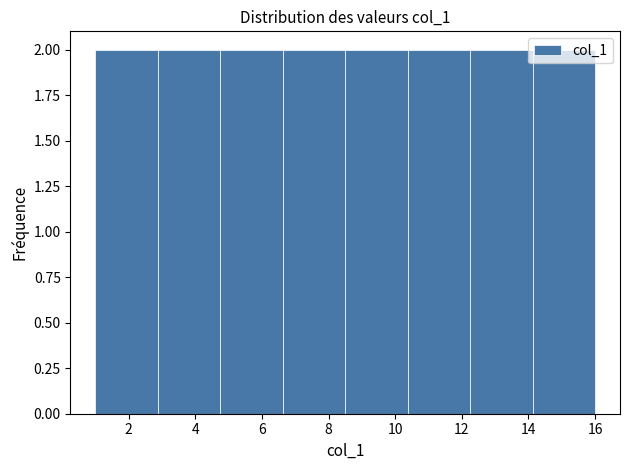

Reading left to right, list every bar in this chart as the range it spans on the x-axis followed by its height. Neither the bar edges nor the heights are printed on the chart, so give them approximately, as read against the axes.

1.0 to 2.8: 2
2.8 to 4.8: 2
4.8 to 6.6: 2
6.6 to 8.6: 2
8.6 to 10.4: 2
10.4 to 12.2: 2
12.2 to 14.2: 2
14.2 to 16.0: 2